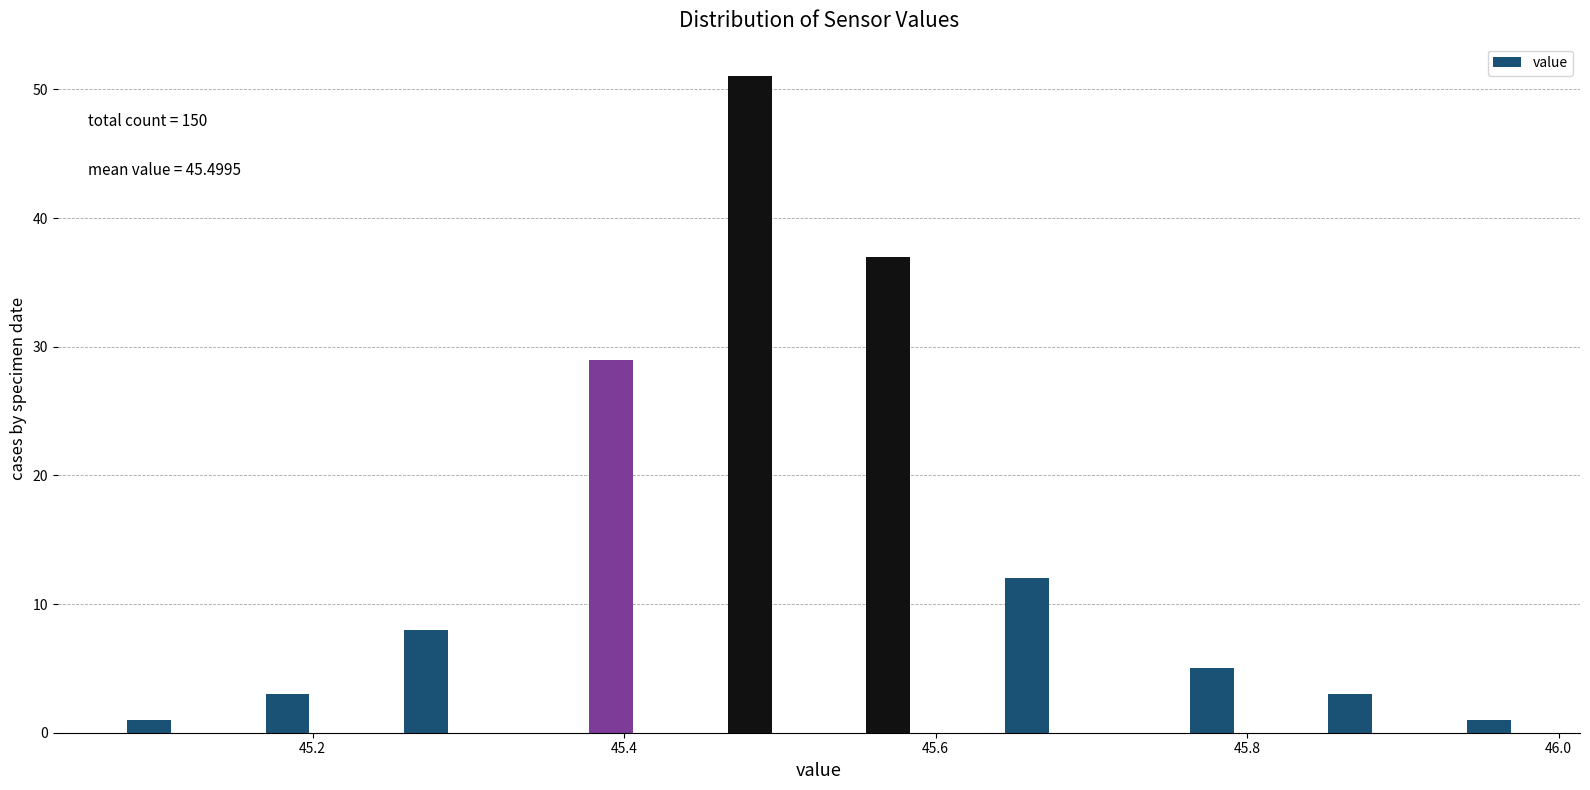

Read against the x-axis, roughly where is the centre of the tallest bar?

45.48